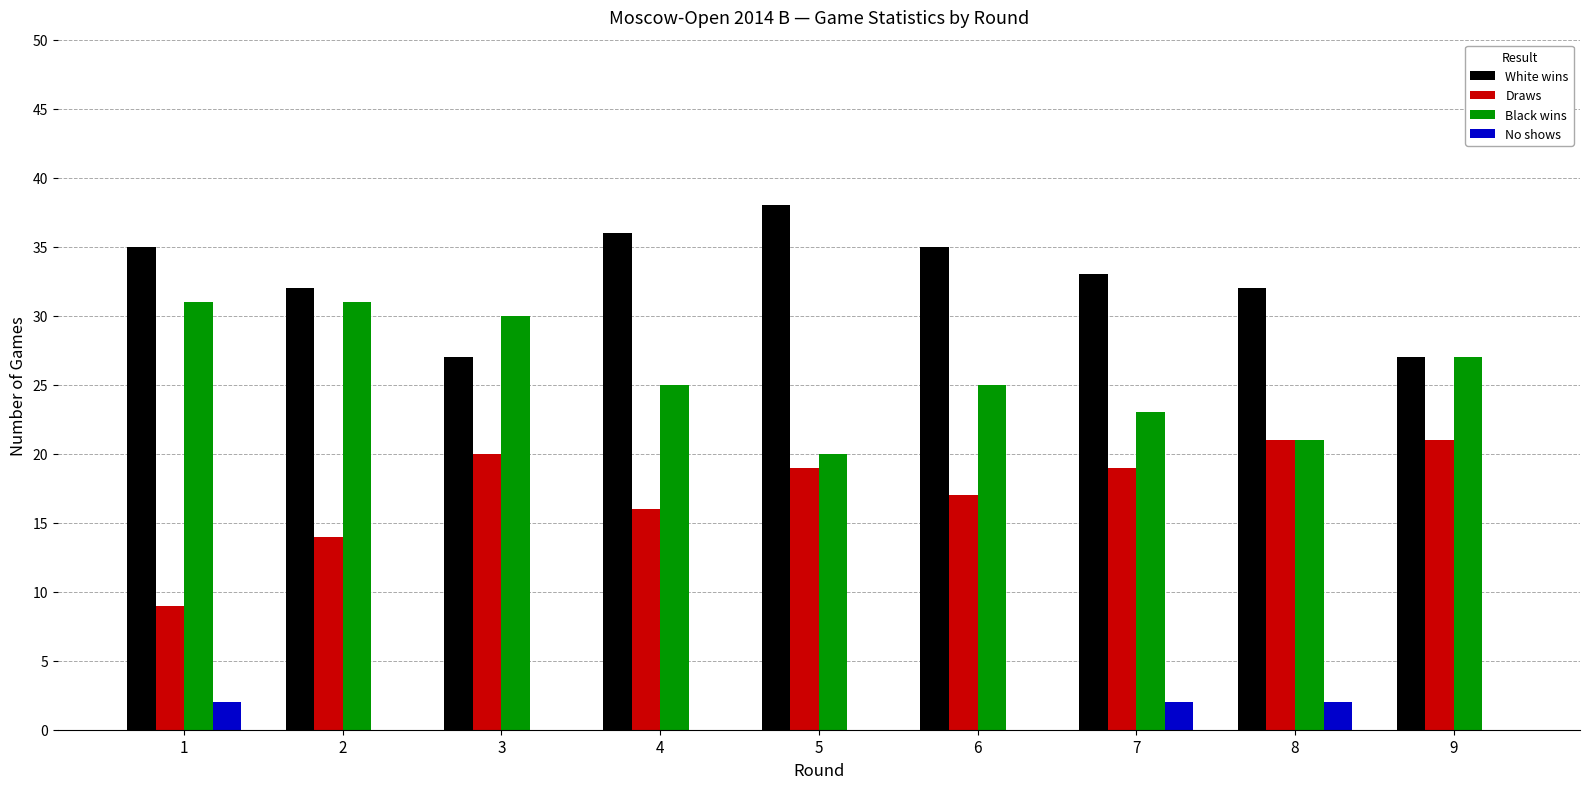

What is the average value of the White wins series?

33